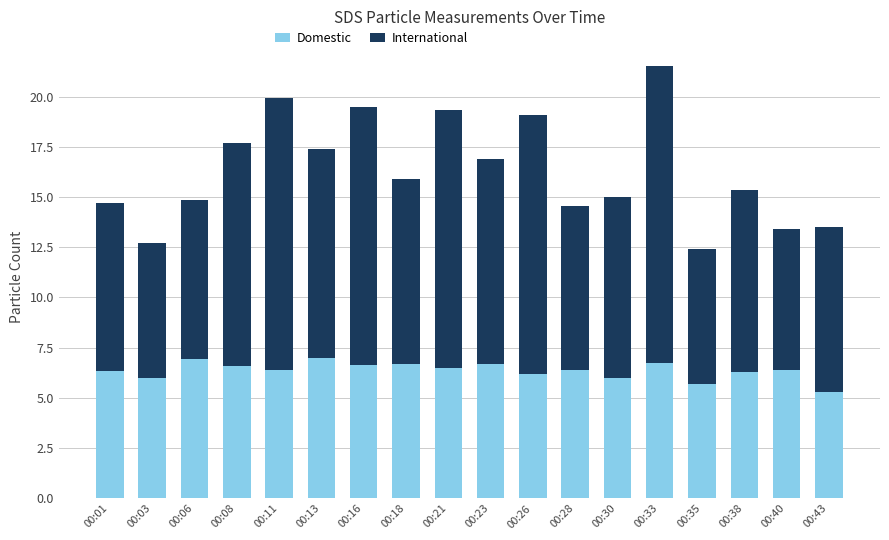

Does the chart contain any negative values?

No